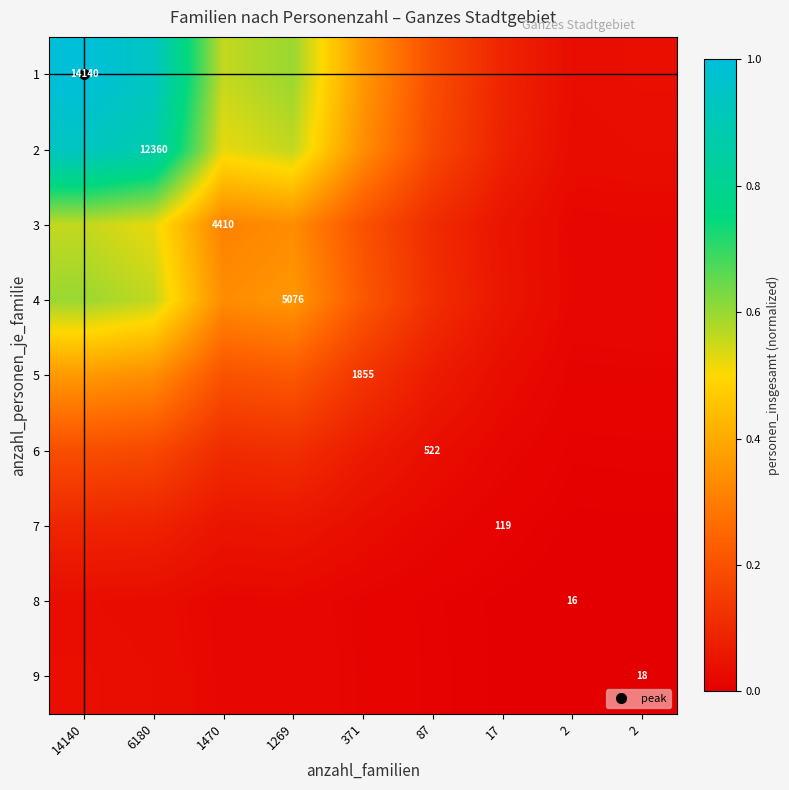

At which category is the sum across all series the highest?

14140